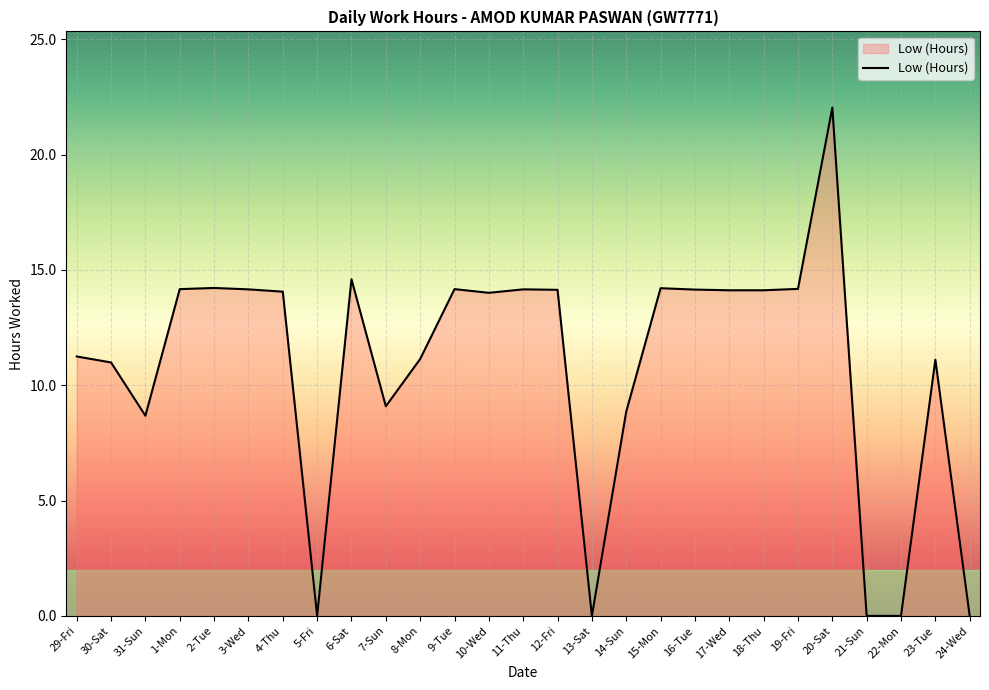

What is the ratio of the value at 4-Thu to the value at 15-Mon?

1.0